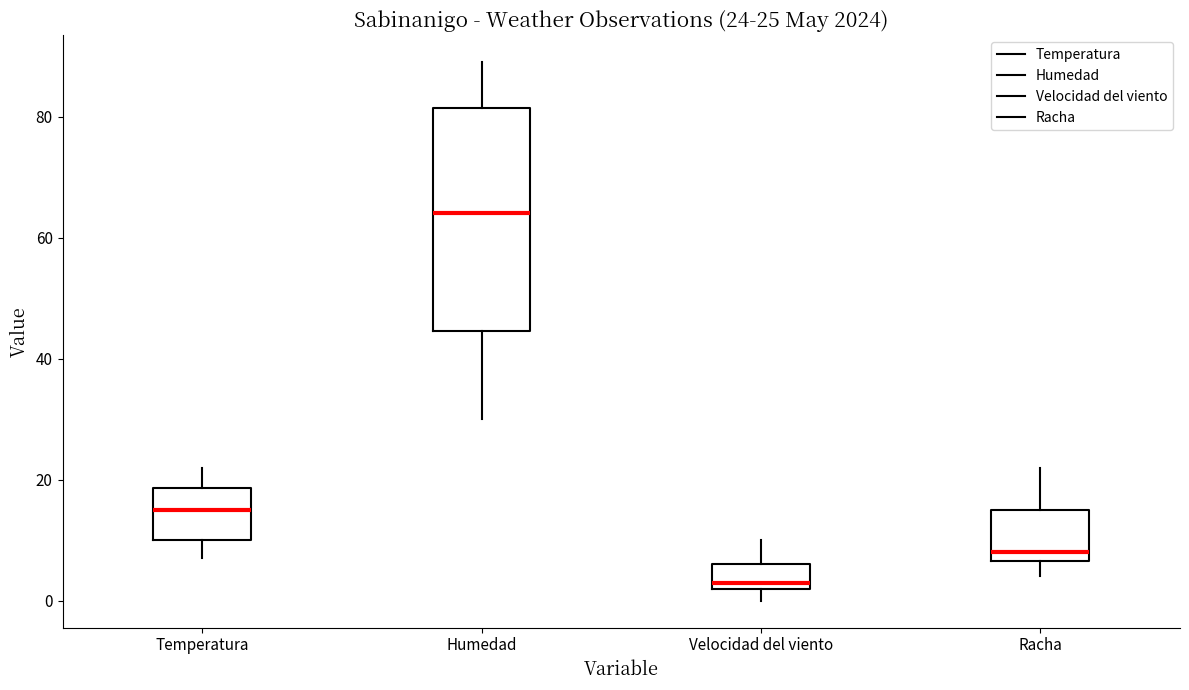

Which box is the tallest, from its lower edge to its upper edge?

Humedad